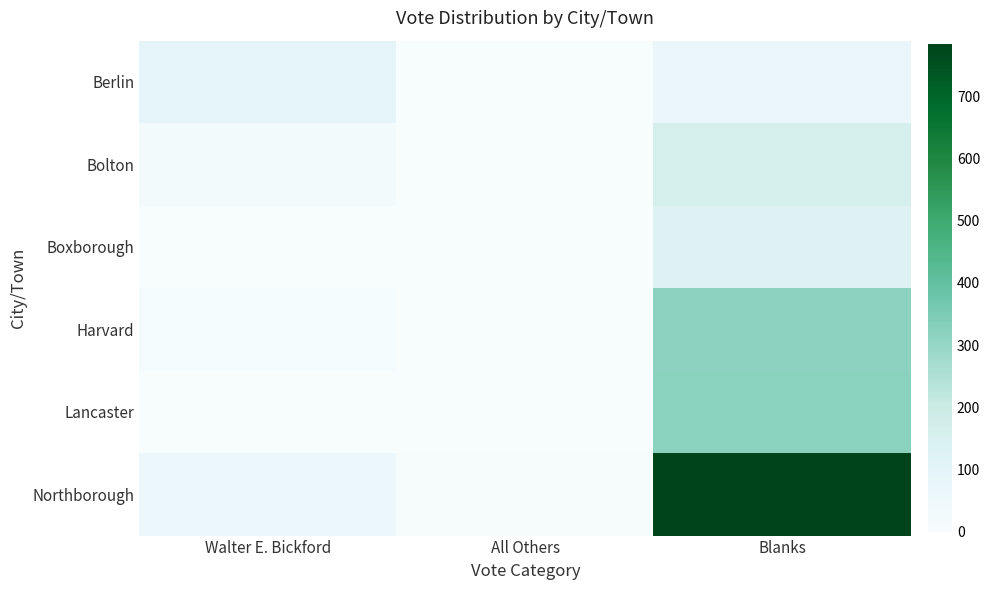

Which series has the largest total across all categories?

Northborough